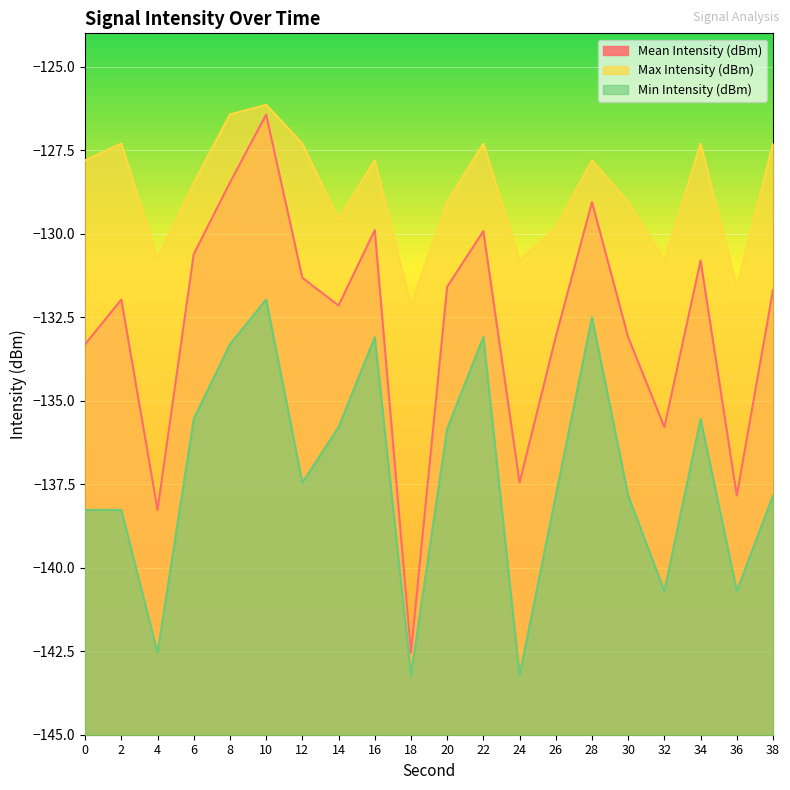

What is the difference between the maximum and minimum values in the Max Intensity (dBm) series?

6.0